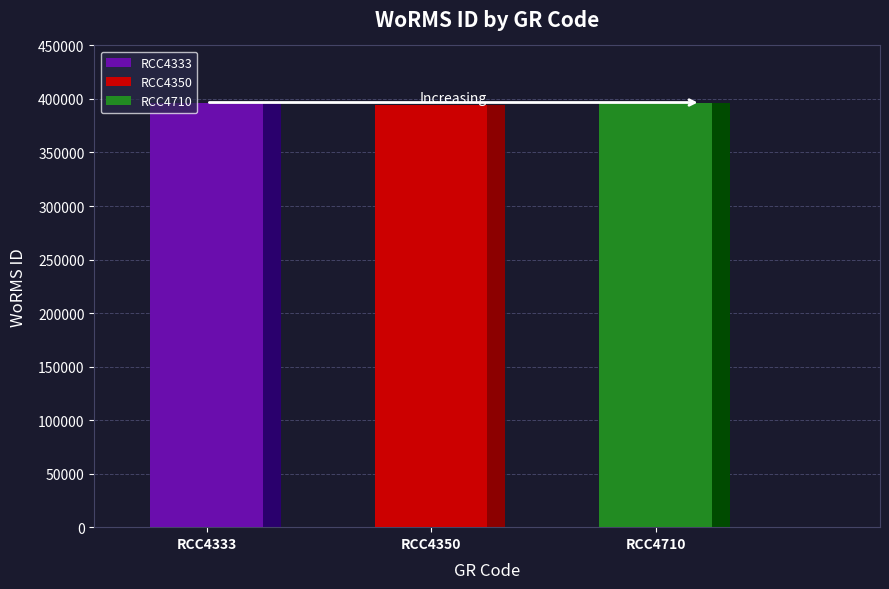

Reading left to right, what are all the values shown in this chart?

396436	393986	396518